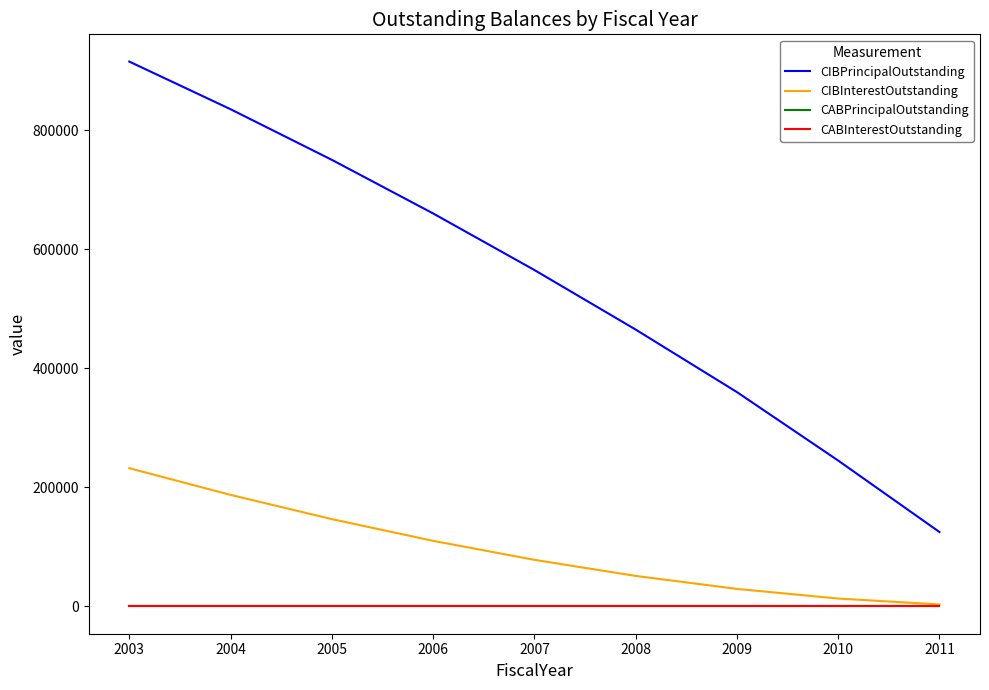

Does the chart have visible grid lines?

No